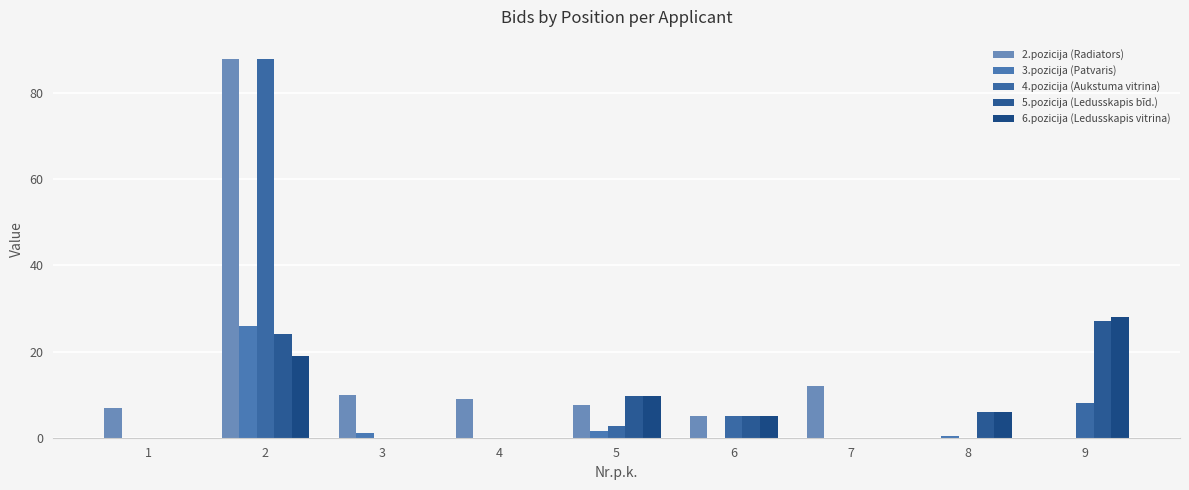

What is the total value across all series at 5?

31.3